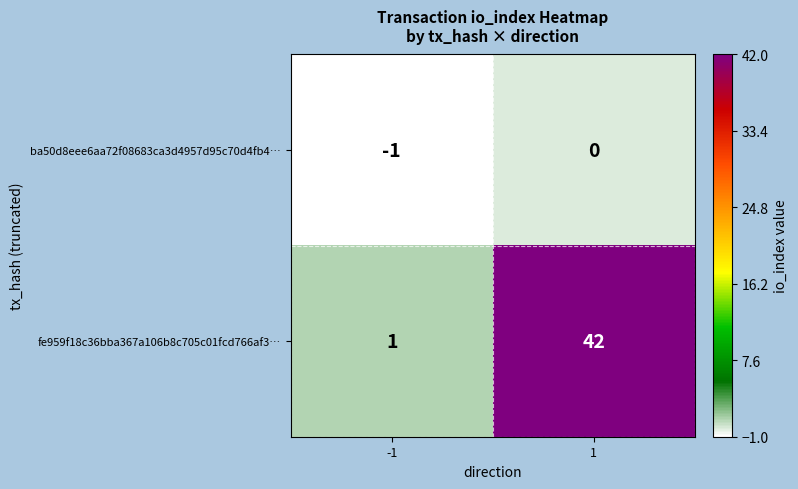

At which category does the chart reach its peak across all series?

1